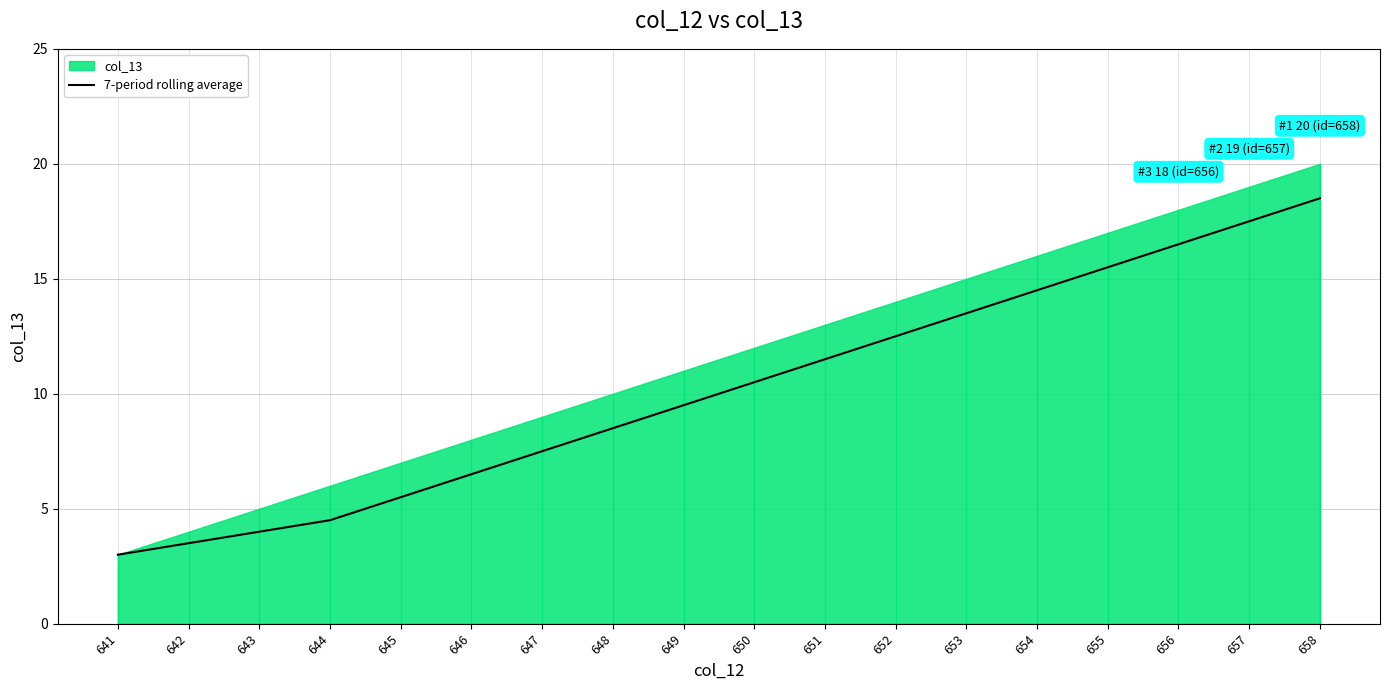

Approximately how many times larger is the value at 649 compared to 642?

2.7